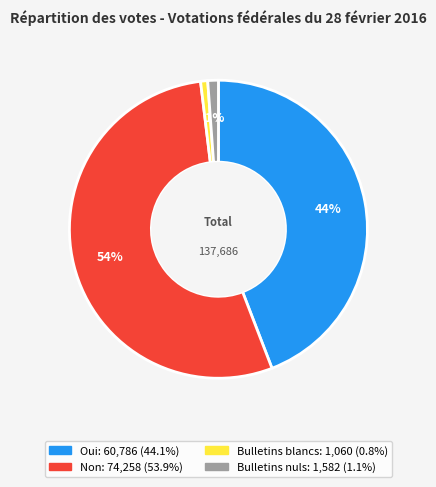

Which has a higher value, Oui or Non?

Non